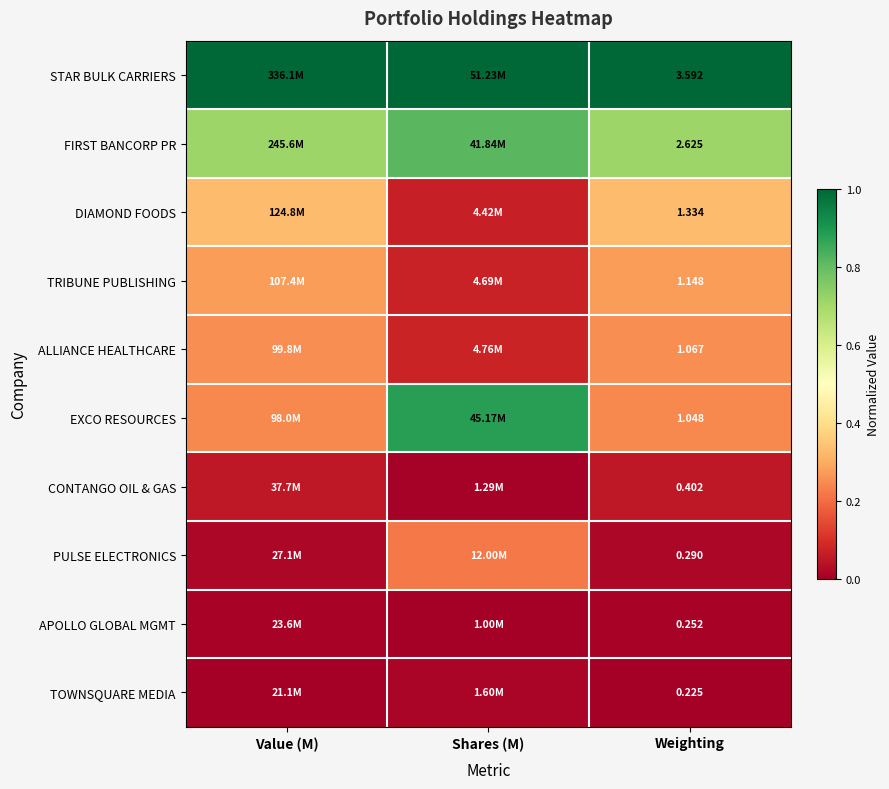

Which category has the highest value in the ALLIANCE HEALTHCARE series?

Weighting